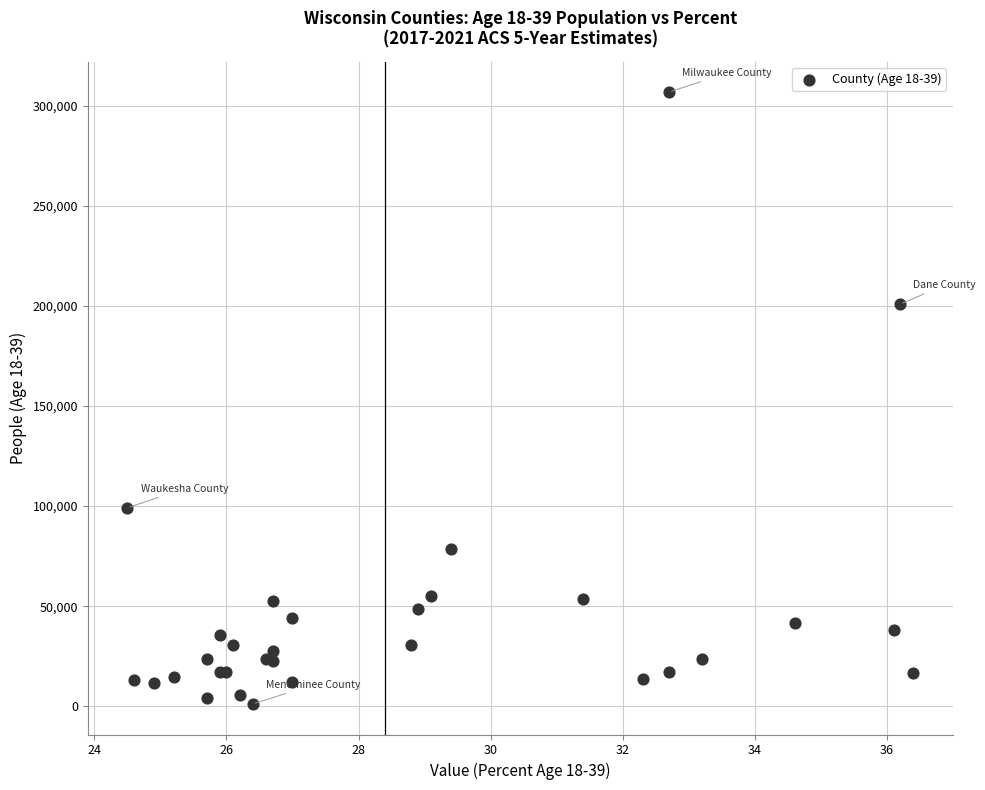

What Y value in the scatter plot is closest to 154027?

200964